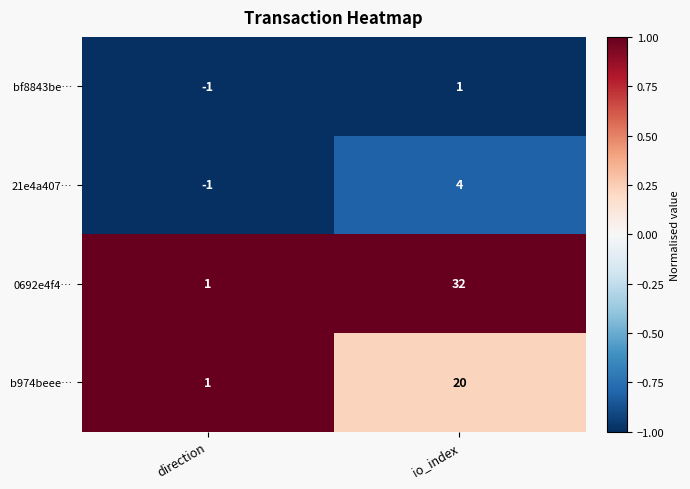

Which category has the highest value across all series?

io_index